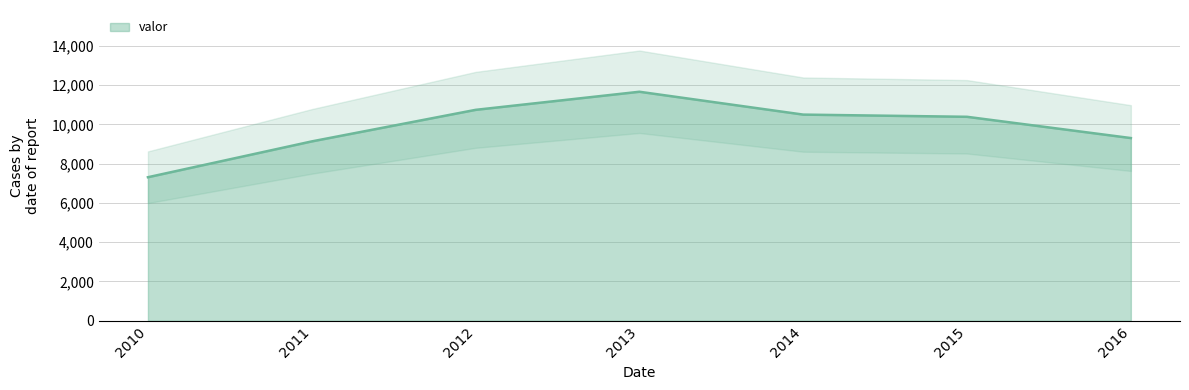

The value at 2013 is 20014. True or false?

False